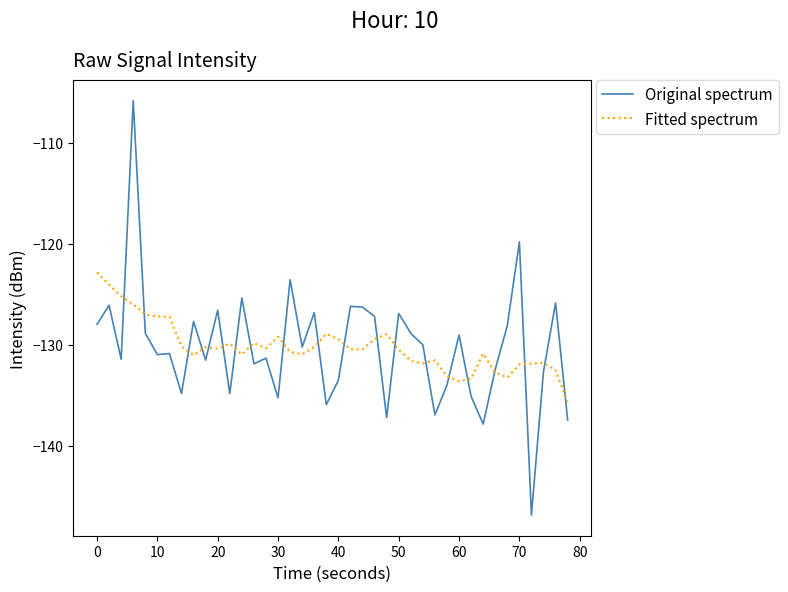

Which series has the widest spread of values?

Original spectrum